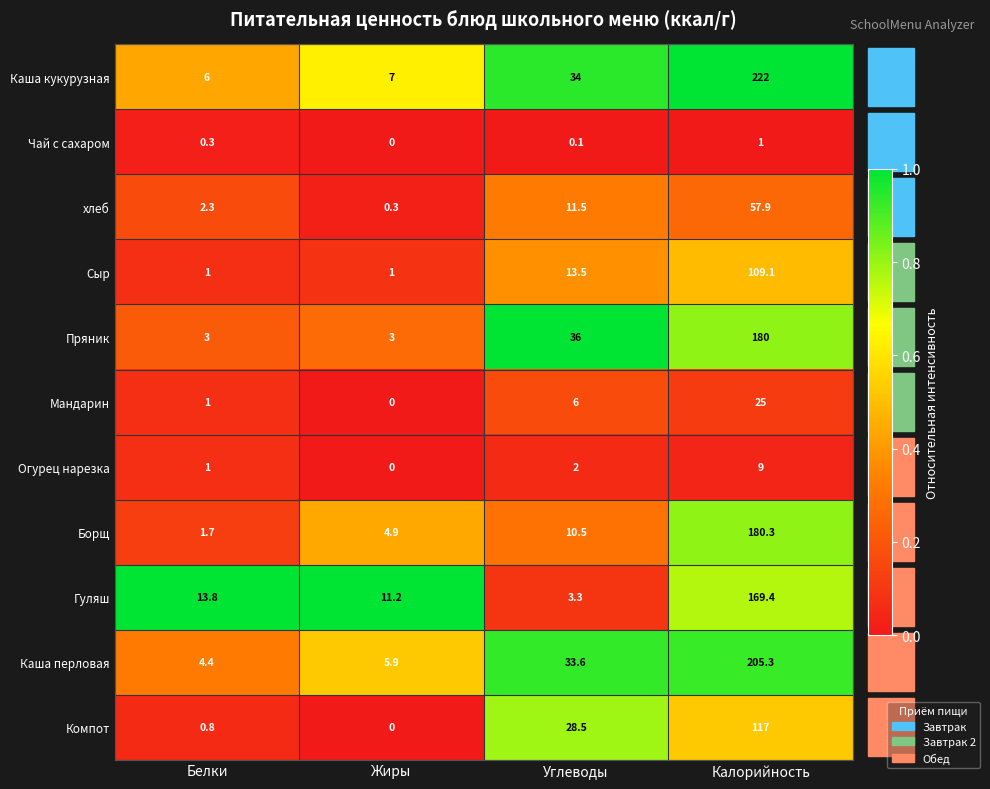

What is the spread (max minus min) of values at Белки?

13.5